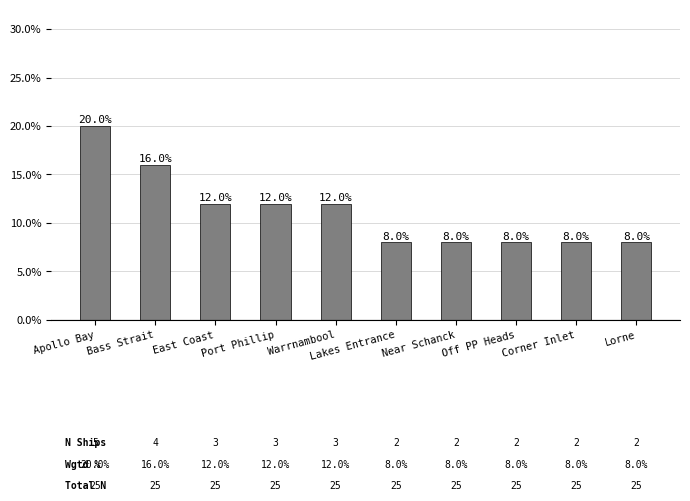

List the labels in order of value, smallest first.

Lakes Entrance, Near Schanck, Off PP Heads, Corner Inlet, Lorne, East Coast, Port Phillip, Warrnambool, Bass Strait, Apollo Bay